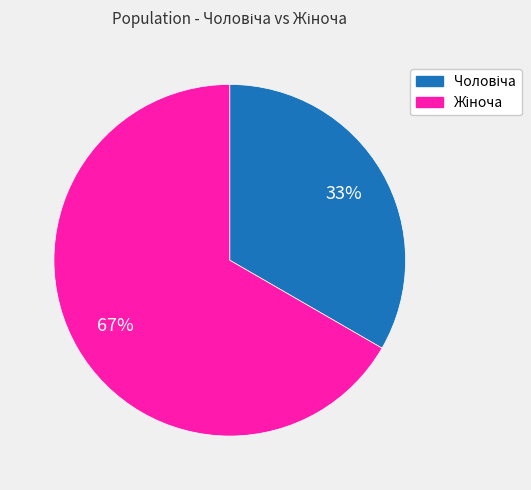

Is there any slice that represents more than half of the pie?

Yes